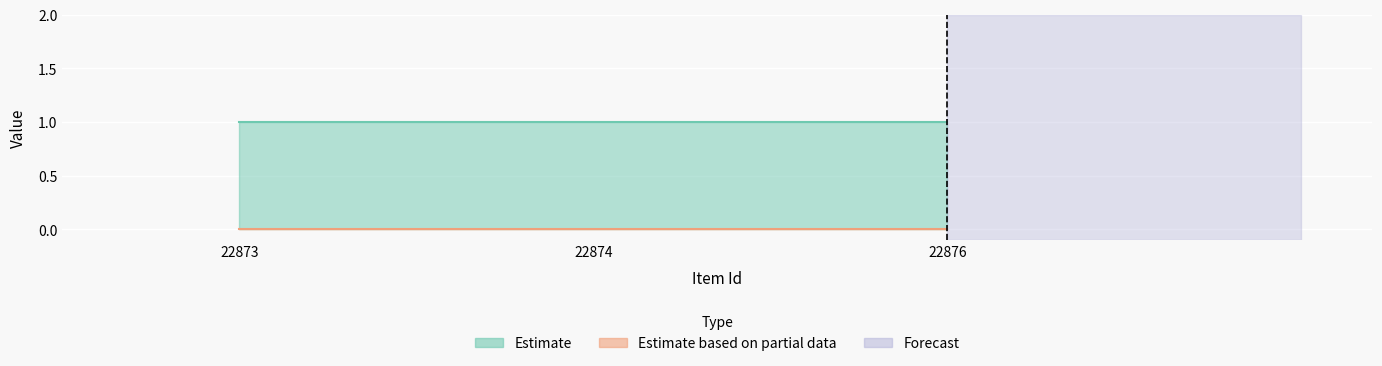

At which category is the sum across all series the highest?

22873